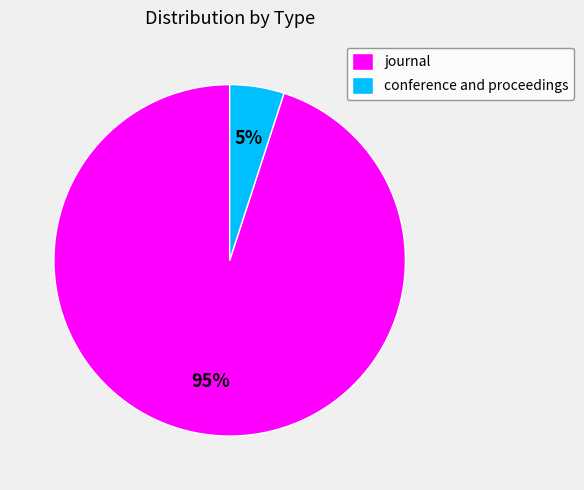

To the nearest percent, what is the combined percentage of conference and proceedings and journal?

100%